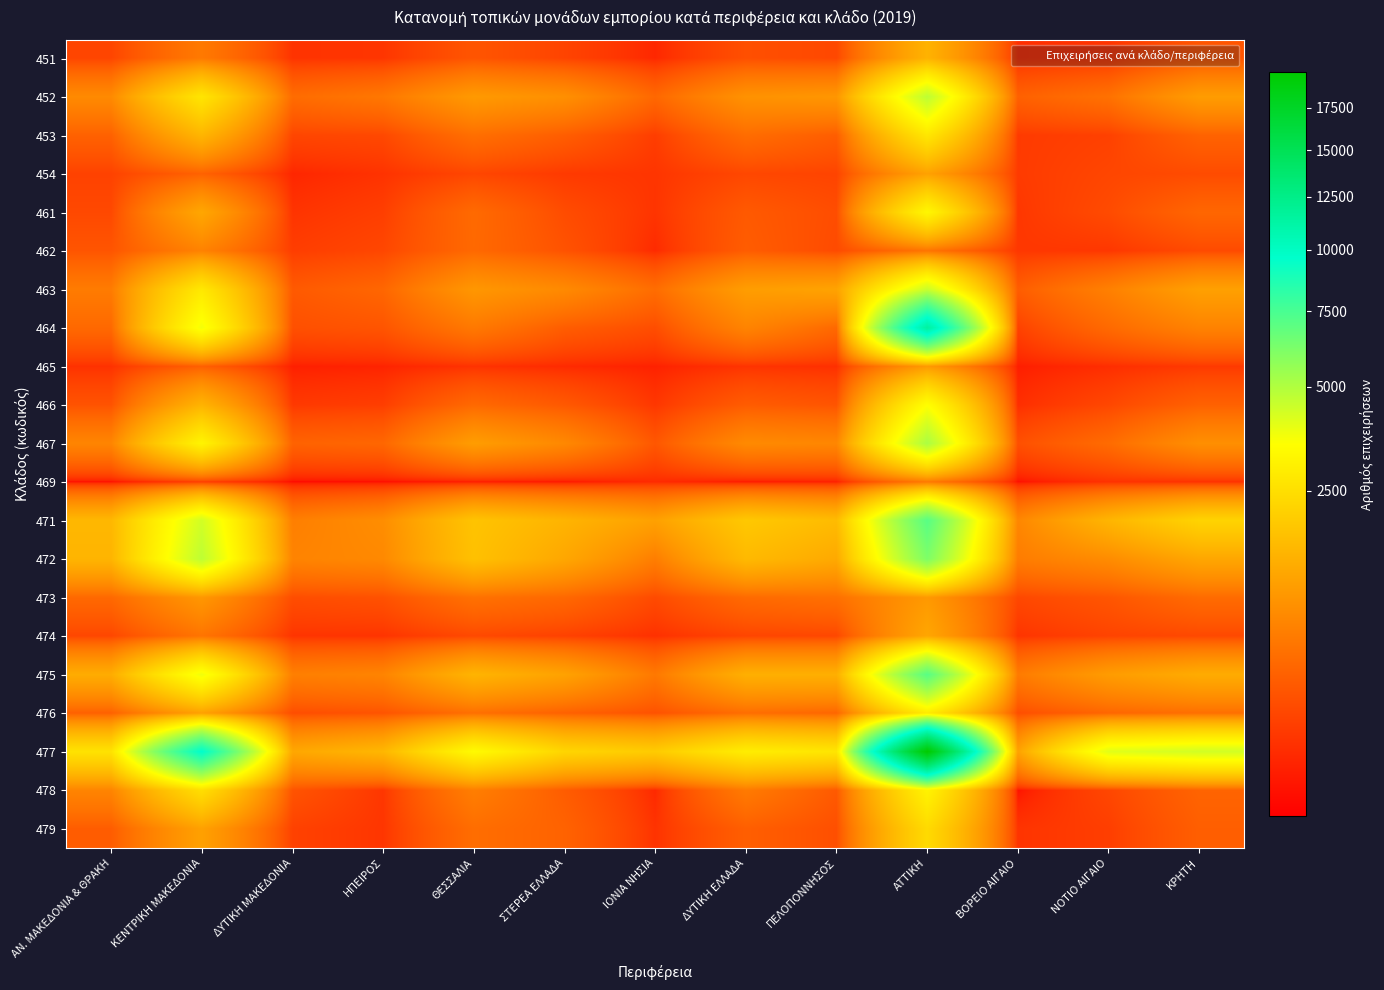

Reading left to right, what are all the values shown in this chart?

451: ΑΝ. ΜΑΚΕΔΟΝΙΑ & ΘΡΑΚΗ=142	ΚΕΝΤΡΙΚΗ ΜΑΚΕΔΟΝΙΑ=562	ΔΥΤΙΚΗ ΜΑΚΕΔΟΝΙΑ=70	ΗΠΕΙΡΟΣ=77	ΘΕΣΣΑΛΙΑ=233	ΣΤΕΡΕΑ ΕΛΛΑΔΑ=135	ΙΟΝΙΑ ΝΗΣΙΑ=39	ΔΥΤΙΚΗ ΕΛΛΑΔΑ=198	ΠΕΛΟΠΟΝΝΗΣΟΣ=156	ΑΤΤΙΚΗ=1448	ΒΟΡΕΙΟ ΑΙΓΑΙΟ=58	ΝΟΤΙΟ ΑΙΓΑΙΟ=75	ΚΡΗΤΗ=238
452: ΑΝ. ΜΑΚΕΔΟΝΙΑ & ΘΡΑΚΗ=768	ΚΕΝΤΡΙΚΗ ΜΑΚΕΔΟΝΙΑ=2694	ΔΥΤΙΚΗ ΜΑΚΕΔΟΝΙΑ=418	ΗΠΕΙΡΟΣ=538	ΘΕΣΣΑΛΙΑ=999	ΣΤΕΡΕΑ ΕΛΛΑΔΑ=846	ΙΟΝΙΑ ΝΗΣΙΑ=379	ΔΥΤΙΚΗ ΕΛΛΑΔΑ=882	ΠΕΛΟΠΟΝΝΗΣΟΣ=948	ΑΤΤΙΚΗ=4744	ΒΟΡΕΙΟ ΑΙΓΑΙΟ=322	ΝΟΤΙΟ ΑΙΓΑΙΟ=472	ΚΡΗΤΗ=1042
453: ΑΝ. ΜΑΚΕΔΟΝΙΑ & ΘΡΑΚΗ=325	ΚΕΝΤΡΙΚΗ ΜΑΚΕΔΟΝΙΑ=1506	ΔΥΤΙΚΗ ΜΑΚΕΔΟΝΙΑ=145	ΗΠΕΙΡΟΣ=158	ΘΕΣΣΑΛΙΑ=447	ΣΤΕΡΕΑ ΕΛΛΑΔΑ=295	ΙΟΝΙΑ ΝΗΣΙΑ=106	ΔΥΤΙΚΗ ΕΛΛΑΔΑ=426	ΠΕΛΟΠΟΝΝΗΣΟΣ=295	ΑΤΤΙΚΗ=2745	ΒΟΡΕΙΟ ΑΙΓΑΙΟ=96	ΝΟΤΙΟ ΑΙΓΑΙΟ=122	ΚΡΗΤΗ=336
454: ΑΝ. ΜΑΚΕΔΟΝΙΑ & ΘΡΑΚΗ=128	ΚΕΝΤΡΙΚΗ ΜΑΚΕΔΟΝΙΑ=330	ΔΥΤΙΚΗ ΜΑΚΕΔΟΝΙΑ=36	ΗΠΕΙΡΟΣ=68	ΘΕΣΣΑΛΙΑ=147	ΣΤΕΡΕΑ ΕΛΛΑΔΑ=93	ΙΟΝΙΑ ΝΗΣΙΑ=76	ΔΥΤΙΚΗ ΕΛΛΑΔΑ=153	ΠΕΛΟΠΟΝΝΗΣΟΣ=136	ΑΤΤΙΚΗ=1129	ΒΟΡΕΙΟ ΑΙΓΑΙΟ=96	ΝΟΤΙΟ ΑΙΓΑΙΟ=147	ΚΡΗΤΗ=174
461: ΑΝ. ΜΑΚΕΔΟΝΙΑ & ΘΡΑΚΗ=159	ΚΕΝΤΡΙΚΗ ΜΑΚΕΔΟΝΙΑ=1223	ΔΥΤΙΚΗ ΜΑΚΕΔΟΝΙΑ=71	ΗΠΕΙΡΟΣ=112	ΘΕΣΣΑΛΙΑ=401	ΣΤΕΡΕΑ ΕΛΛΑΔΑ=179	ΙΟΝΙΑ ΝΗΣΙΑ=73	ΔΥΤΙΚΗ ΕΛΛΑΔΑ=266	ΠΕΛΟΠΟΝΝΗΣΟΣ=184	ΑΤΤΙΚΗ=3245	ΒΟΡΕΙΟ ΑΙΓΑΙΟ=82	ΝΟΤΙΟ ΑΙΓΑΙΟ=172	ΚΡΗΤΗ=367
462: ΑΝ. ΜΑΚΕΔΟΝΙΑ & ΘΡΑΚΗ=233	ΚΕΝΤΡΙΚΗ ΜΑΚΕΔΟΝΙΑ=665	ΔΥΤΙΚΗ ΜΑΚΕΔΟΝΙΑ=107	ΗΠΕΙΡΟΣ=150	ΘΕΣΣΑΛΙΑ=390	ΣΤΕΡΕΑ ΕΛΛΑΔΑ=218	ΙΟΝΙΑ ΝΗΣΙΑ=45	ΔΥΤΙΚΗ ΕΛΛΑΔΑ=288	ΠΕΛΟΠΟΝΝΗΣΟΣ=171	ΑΤΤΙΚΗ=497	ΒΟΡΕΙΟ ΑΙΓΑΙΟ=83	ΝΟΤΙΟ ΑΙΓΑΙΟ=82	ΚΡΗΤΗ=169
463: ΑΝ. ΜΑΚΕΔΟΝΙΑ & ΘΡΑΚΗ=585	ΚΕΝΤΡΙΚΗ ΜΑΚΕΔΟΝΙΑ=2787	ΔΥΤΙΚΗ ΜΑΚΕΔΟΝΙΑ=265	ΗΠΕΙΡΟΣ=369	ΘΕΣΣΑΛΙΑ=956	ΣΤΕΡΕΑ ΕΛΛΑΔΑ=764	ΙΟΝΙΑ ΝΗΣΙΑ=426	ΔΥΤΙΚΗ ΕΛΛΑΔΑ=1056	ΠΕΛΟΠΟΝΝΗΣΟΣ=1158	ΑΤΤΙΚΗ=4486	ΒΟΡΕΙΟ ΑΙΓΑΙΟ=290	ΝΟΤΙΟ ΑΙΓΑΙΟ=638	ΚΡΗΤΗ=1106
464: ΑΝ. ΜΑΚΕΔΟΝΙΑ & ΘΡΑΚΗ=387	ΚΕΝΤΡΙΚΗ ΜΑΚΕΔΟΝΙΑ=3697	ΔΥΤΙΚΗ ΜΑΚΕΔΟΝΙΑ=200	ΗΠΕΙΡΟΣ=231	ΘΕΣΣΑΛΙΑ=552	ΣΤΕΡΕΑ ΕΛΛΑΔΑ=289	ΙΟΝΙΑ ΝΗΣΙΑ=185	ΔΥΤΙΚΗ ΕΛΛΑΔΑ=686	ΠΕΛΟΠΟΝΝΗΣΟΣ=385	ΑΤΤΙΚΗ=11488	ΒΟΡΕΙΟ ΑΙΓΑΙΟ=124	ΝΟΤΙΟ ΑΙΓΑΙΟ=397	ΚΡΗΤΗ=668
465: ΑΝ. ΜΑΚΕΔΟΝΙΑ & ΘΡΑΚΗ=65	ΚΕΝΤΡΙΚΗ ΜΑΚΕΔΟΝΙΑ=311	ΔΥΤΙΚΗ ΜΑΚΕΔΟΝΙΑ=24	ΗΠΕΙΡΟΣ=31	ΘΕΣΣΑΛΙΑ=67	ΣΤΕΡΕΑ ΕΛΛΑΔΑ=45	ΙΟΝΙΑ ΝΗΣΙΑ=27	ΔΥΤΙΚΗ ΕΛΛΑΔΑ=71	ΠΕΛΟΠΟΝΝΗΣΟΣ=59	ΑΤΤΙΚΗ=1002	ΒΟΡΕΙΟ ΑΙΓΑΙΟ=22	ΝΟΤΙΟ ΑΙΓΑΙΟ=53	ΚΡΗΤΗ=91
466: ΑΝ. ΜΑΚΕΔΟΝΙΑ & ΘΡΑΚΗ=220	ΚΕΝΤΡΙΚΗ ΜΑΚΕΔΟΝΙΑ=1460	ΔΥΤΙΚΗ ΜΑΚΕΔΟΝΙΑ=89	ΗΠΕΙΡΟΣ=109	ΘΕΣΣΑΛΙΑ=390	ΣΤΕΡΕΑ ΕΛΛΑΔΑ=258	ΙΟΝΙΑ ΝΗΣΙΑ=81	ΔΥΤΙΚΗ ΕΛΛΑΔΑ=282	ΠΕΛΟΠΟΝΝΗΣΟΣ=230	ΑΤΤΙΚΗ=3491	ΒΟΡΕΙΟ ΑΙΓΑΙΟ=55	ΝΟΤΙΟ ΑΙΓΑΙΟ=151	ΚΡΗΤΗ=323
467: ΑΝ. ΜΑΚΕΔΟΝΙΑ & ΘΡΑΚΗ=699	ΚΕΝΤΡΙΚΗ ΜΑΚΕΔΟΝΙΑ=3152	ΔΥΤΙΚΗ ΜΑΚΕΔΟΝΙΑ=335	ΗΠΕΙΡΟΣ=371	ΘΕΣΣΑΛΙΑ=1052	ΣΤΕΡΕΑ ΕΛΛΑΔΑ=743	ΙΟΝΙΑ ΝΗΣΙΑ=245	ΔΥΤΙΚΗ ΕΛΛΑΔΑ=767	ΠΕΛΟΠΟΝΝΗΣΟΣ=722	ΑΤΤΙΚΗ=5115	ΒΟΡΕΙΟ ΑΙΓΑΙΟ=199	ΝΟΤΙΟ ΑΙΓΑΙΟ=413	ΚΡΗΤΗ=840
469: ΑΝ. ΜΑΚΕΔΟΝΙΑ & ΘΡΑΚΗ=6	ΚΕΝΤΡΙΚΗ ΜΑΚΕΔΟΝΙΑ=107	ΔΥΤΙΚΗ ΜΑΚΕΔΟΝΙΑ=4	ΗΠΕΙΡΟΣ=6	ΘΕΣΣΑΛΙΑ=19	ΣΤΕΡΕΑ ΕΛΛΑΔΑ=13	ΙΟΝΙΑ ΝΗΣΙΑ=46	ΔΥΤΙΚΗ ΕΛΛΑΔΑ=16	ΠΕΛΟΠΟΝΝΗΣΟΣ=24	ΑΤΤΙΚΗ=560	ΒΟΡΕΙΟ ΑΙΓΑΙΟ=7	ΝΟΤΙΟ ΑΙΓΑΙΟ=66	ΚΡΗΤΗ=65
471: ΑΝ. ΜΑΚΕΔΟΝΙΑ & ΘΡΑΚΗ=1555	ΚΕΝΤΡΙΚΗ ΜΑΚΕΔΟΝΙΑ=4338	ΔΥΤΙΚΗ ΜΑΚΕΔΟΝΙΑ=623	ΗΠΕΙΡΟΣ=818	ΘΕΣΣΑΛΙΑ=1816	ΣΤΕΡΕΑ ΕΛΛΑΔΑ=1475	ΙΟΝΙΑ ΝΗΣΙΑ=1111	ΔΥΤΙΚΗ ΕΛΛΑΔΑ=1919	ΠΕΛΟΠΟΝΝΗΣΟΣ=1633	ΑΤΤΙΚΗ=7091	ΒΟΡΕΙΟ ΑΙΓΑΙΟ=723	ΝΟΤΙΟ ΑΙΓΑΙΟ=1500	ΚΡΗΤΗ=2201
472: ΑΝ. ΜΑΚΕΔΟΝΙΑ & ΘΡΑΚΗ=1491	ΚΕΝΤΡΙΚΗ ΜΑΚΕΔΟΝΙΑ=4733	ΔΥΤΙΚΗ ΜΑΚΕΔΟΝΙΑ=683	ΗΠΕΙΡΟΣ=752	ΘΕΣΣΑΛΙΑ=1751	ΣΤΕΡΕΑ ΕΛΛΑΔΑ=1225	ΙΟΝΙΑ ΝΗΣΙΑ=608	ΔΥΤΙΚΗ ΕΛΛΑΔΑ=1591	ΠΕΛΟΠΟΝΝΗΣΟΣ=1269	ΑΤΤΙΚΗ=6150	ΒΟΡΕΙΟ ΑΙΓΑΙΟ=594	ΝΟΤΙΟ ΑΙΓΑΙΟ=793	ΚΡΗΤΗ=1220
473: ΑΝ. ΜΑΚΕΔΟΝΙΑ & ΘΡΑΚΗ=386	ΚΕΝΤΡΙΚΗ ΜΑΚΕΔΟΝΙΑ=958	ΔΥΤΙΚΗ ΜΑΚΕΔΟΝΙΑ=184	ΗΠΕΙΡΟΣ=210	ΘΕΣΣΑΛΙΑ=470	ΣΤΕΡΕΑ ΕΛΛΑΔΑ=381	ΙΟΝΙΑ ΝΗΣΙΑ=168	ΔΥΤΙΚΗ ΕΛΛΑΔΑ=401	ΠΕΛΟΠΟΝΝΗΣΟΣ=458	ΑΤΤΙΚΗ=987	ΒΟΡΕΙΟ ΑΙΓΑΙΟ=154	ΝΟΤΙΟ ΑΙΓΑΙΟ=238	ΚΡΗΤΗ=410
474: ΑΝ. ΜΑΚΕΔΟΝΙΑ & ΘΡΑΚΗ=150	ΚΕΝΤΡΙΚΗ ΜΑΚΕΔΟΝΙΑ=502	ΔΥΤΙΚΗ ΜΑΚΕΔΟΝΙΑ=74	ΗΠΕΙΡΟΣ=72	ΘΕΣΣΑΛΙΑ=161	ΣΤΕΡΕΑ ΕΛΛΑΔΑ=123	ΙΟΝΙΑ ΝΗΣΙΑ=62	ΔΥΤΙΚΗ ΕΛΛΑΔΑ=141	ΠΕΛΟΠΟΝΝΗΣΟΣ=153	ΑΤΤΙΚΗ=1217	ΒΟΡΕΙΟ ΑΙΓΑΙΟ=73	ΝΟΤΙΟ ΑΙΓΑΙΟ=133	ΚΡΗΤΗ=160
475: ΑΝ. ΜΑΚΕΔΟΝΙΑ & ΘΡΑΚΗ=1329	ΚΕΝΤΡΙΚΗ ΜΑΚΕΔΟΝΙΑ=3750	ΔΥΤΙΚΗ ΜΑΚΕΔΟΝΙΑ=628	ΗΠΕΙΡΟΣ=688	ΘΕΣΣΑΛΙΑ=1483	ΣΤΕΡΕΑ ΕΛΛΑΔΑ=1140	ΙΟΝΙΑ ΝΗΣΙΑ=550	ΔΥΤΙΚΗ ΕΛΛΑΔΑ=1389	ΠΕΛΟΠΟΝΝΗΣΟΣ=1384	ΑΤΤΙΚΗ=7092	ΒΟΡΕΙΟ ΑΙΓΑΙΟ=579	ΝΟΤΙΟ ΑΙΓΑΙΟ=1036	ΚΡΗΤΗ=1318
476: ΑΝ. ΜΑΚΕΔΟΝΙΑ & ΘΡΑΚΗ=323	ΚΕΝΤΡΙΚΗ ΜΑΚΕΔΟΝΙΑ=1126	ΔΥΤΙΚΗ ΜΑΚΕΔΟΝΙΑ=186	ΗΠΕΙΡΟΣ=229	ΘΕΣΣΑΛΙΑ=455	ΣΤΕΡΕΑ ΕΛΛΑΔΑ=326	ΙΟΝΙΑ ΝΗΣΙΑ=214	ΔΥΤΙΚΗ ΕΛΛΑΔΑ=438	ΠΕΛΟΠΟΝΝΗΣΟΣ=367	ΑΤΤΙΚΗ=2869	ΒΟΡΕΙΟ ΑΙΓΑΙΟ=191	ΝΟΤΙΟ ΑΙΓΑΙΟ=367	ΚΡΗΤΗ=452
477: ΑΝ. ΜΑΚΕΔΟΝΙΑ & ΘΡΑΚΗ=2614	ΚΕΝΤΡΙΚΗ ΜΑΚΕΔΟΝΙΑ=9651	ΔΥΤΙΚΗ ΜΑΚΕΔΟΝΙΑ=1231	ΗΠΕΙΡΟΣ=1535	ΘΕΣΣΑΛΙΑ=3357	ΣΤΕΡΕΑ ΕΛΛΑΔΑ=2251	ΙΟΝΙΑ ΝΗΣΙΑ=1999	ΔΥΤΙΚΗ ΕΛΛΑΔΑ=2933	ΠΕΛΟΠΟΝΝΗΣΟΣ=2707	ΑΤΤΙΚΗ=19795	ΒΟΡΕΙΟ ΑΙΓΑΙΟ=1146	ΝΟΤΙΟ ΑΙΓΑΙΟ=4038	ΚΡΗΤΗ=4343
478: ΑΝ. ΜΑΚΕΔΟΝΙΑ & ΘΡΑΚΗ=694	ΚΕΝΤΡΙΚΗ ΜΑΚΕΔΟΝΙΑ=2513	ΔΥΤΙΚΗ ΜΑΚΕΔΟΝΙΑ=225	ΗΠΕΙΡΟΣ=81	ΘΕΣΣΑΛΙΑ=618	ΣΤΕΡΕΑ ΕΛΛΑΔΑ=286	ΙΟΝΙΑ ΝΗΣΙΑ=42	ΔΥΤΙΚΗ ΕΛΛΑΔΑ=575	ΠΕΛΟΠΟΝΝΗΣΟΣ=265	ΑΤΤΙΚΗ=3130	ΒΟΡΕΙΟ ΑΙΓΑΙΟ=9	ΝΟΤΙΟ ΑΙΓΑΙΟ=150	ΚΡΗΤΗ=348
479: ΑΝ. ΜΑΚΕΔΟΝΙΑ & ΘΡΑΚΗ=287	ΚΕΝΤΡΙΚΗ ΜΑΚΕΔΟΝΙΑ=1118	ΔΥΤΙΚΗ ΜΑΚΕΔΟΝΙΑ=125	ΗΠΕΙΡΟΣ=78	ΘΕΣΣΑΛΙΑ=433	ΣΤΕΡΕΑ ΕΛΛΑΔΑ=336	ΙΟΝΙΑ ΝΗΣΙΑ=69	ΔΥΤΙΚΗ ΕΛΛΑΔΑ=304	ΠΕΛΟΠΟΝΝΗΣΟΣ=197	ΑΤΤΙΚΗ=2392	ΒΟΡΕΙΟ ΑΙΓΑΙΟ=73	ΝΟΤΙΟ ΑΙΓΑΙΟ=111	ΚΡΗΤΗ=305